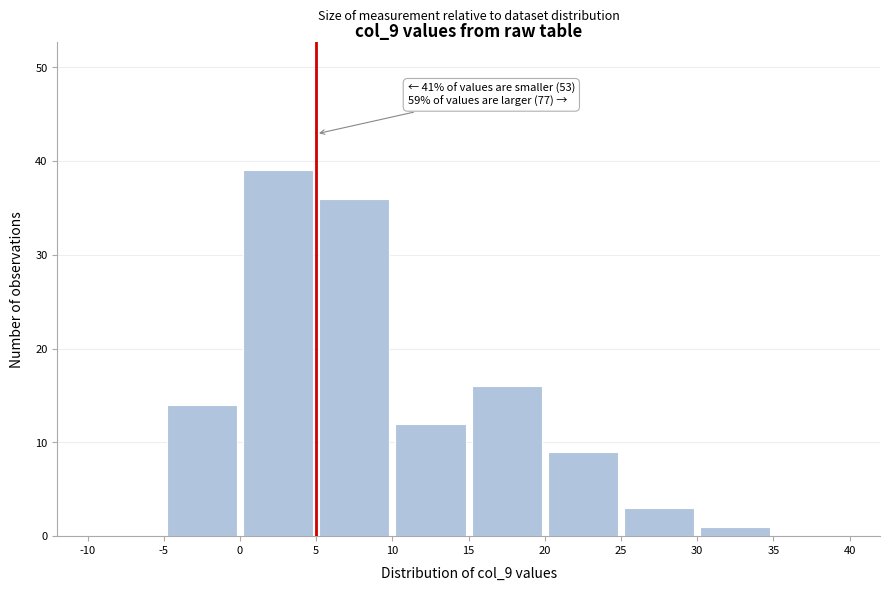

Over which range of the x-axis is the bar tallest?

0 to 5